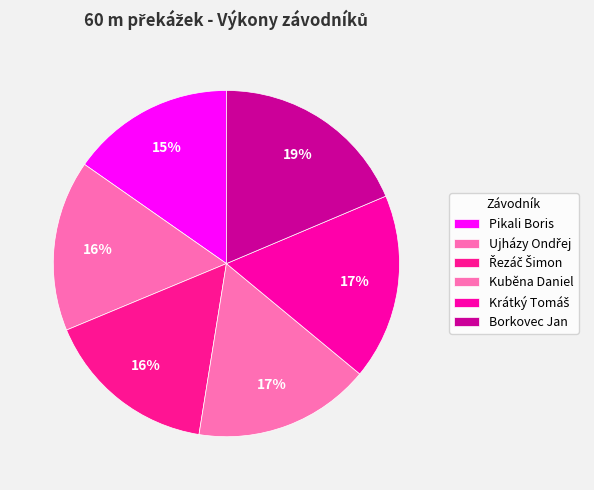

Count the number of slices in the pie.

6